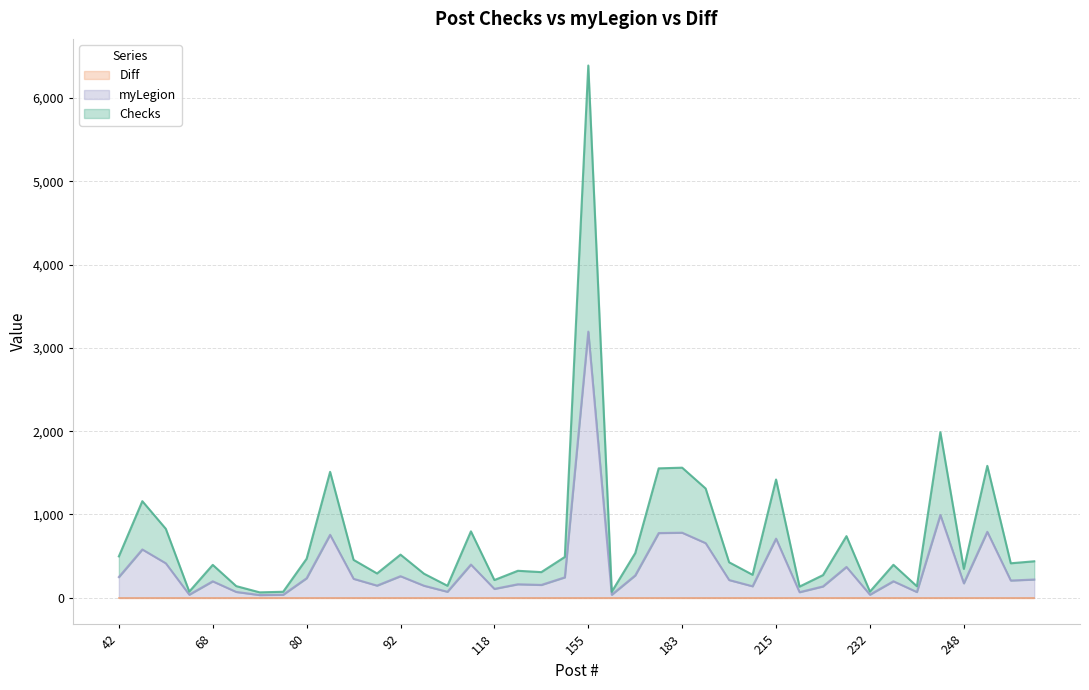

At which category does Checks reach its first local valley?

66